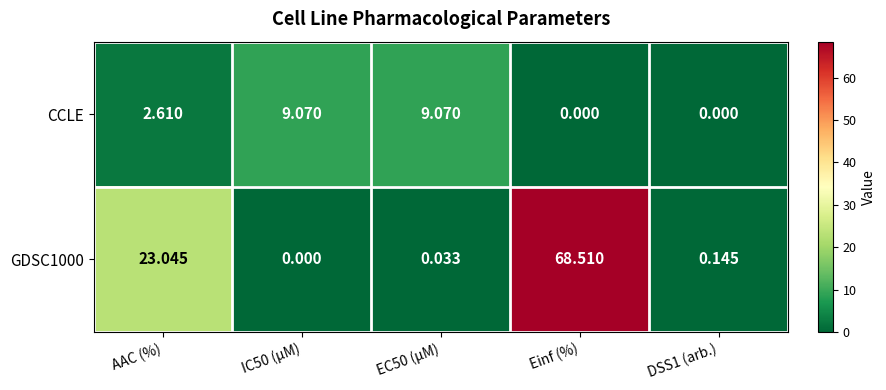

Between AAC (%) and Einf (%), which series saw the biggest shift?

GDSC1000